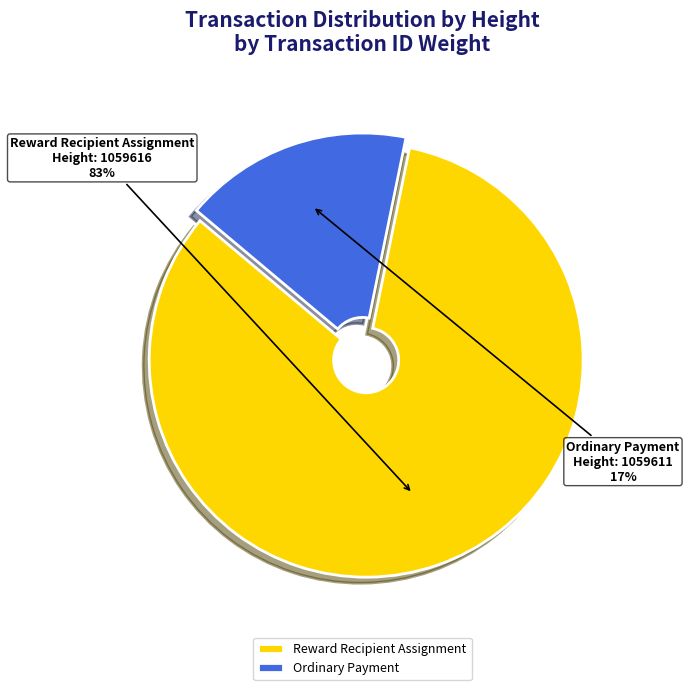

To the nearest percent, what is the difference between the Reward Recipient Assignment and Ordinary Payment slice percentages?

66%